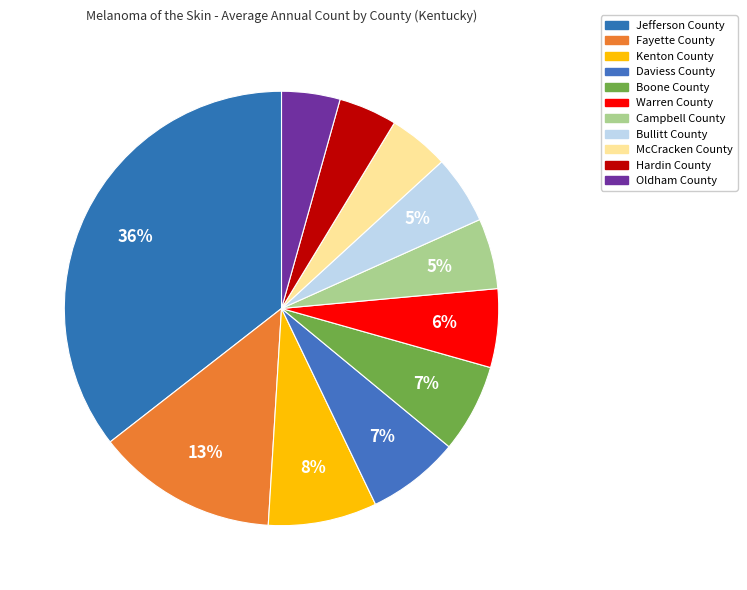

Does McCracken County account for over 50% of the chart?

No